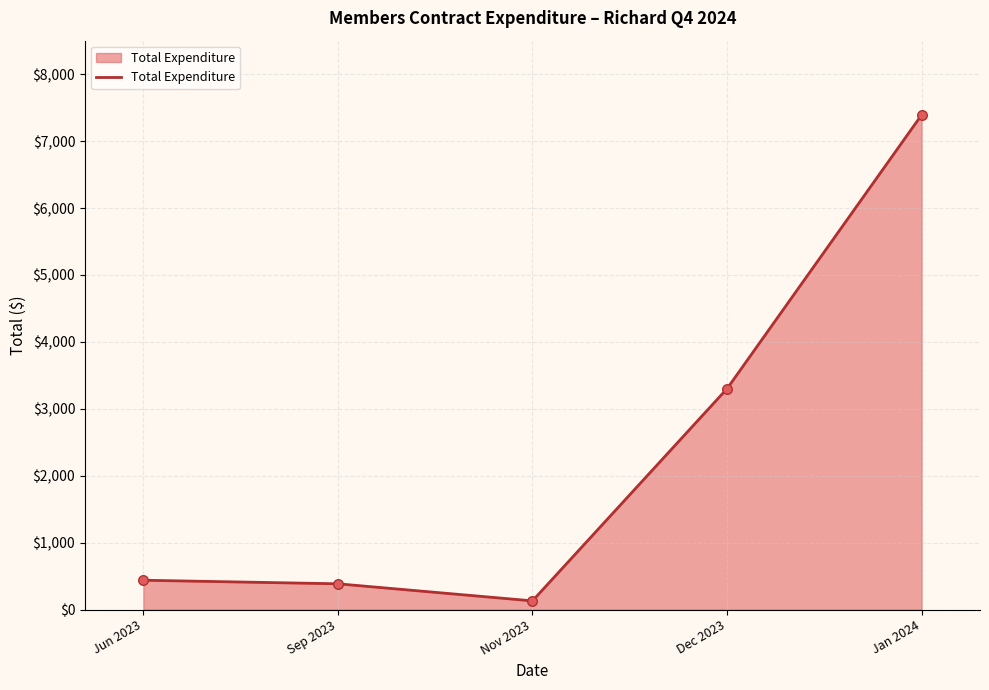

What is the ratio of the value at Sep 2023 to the value at Dec 2023?

0.1